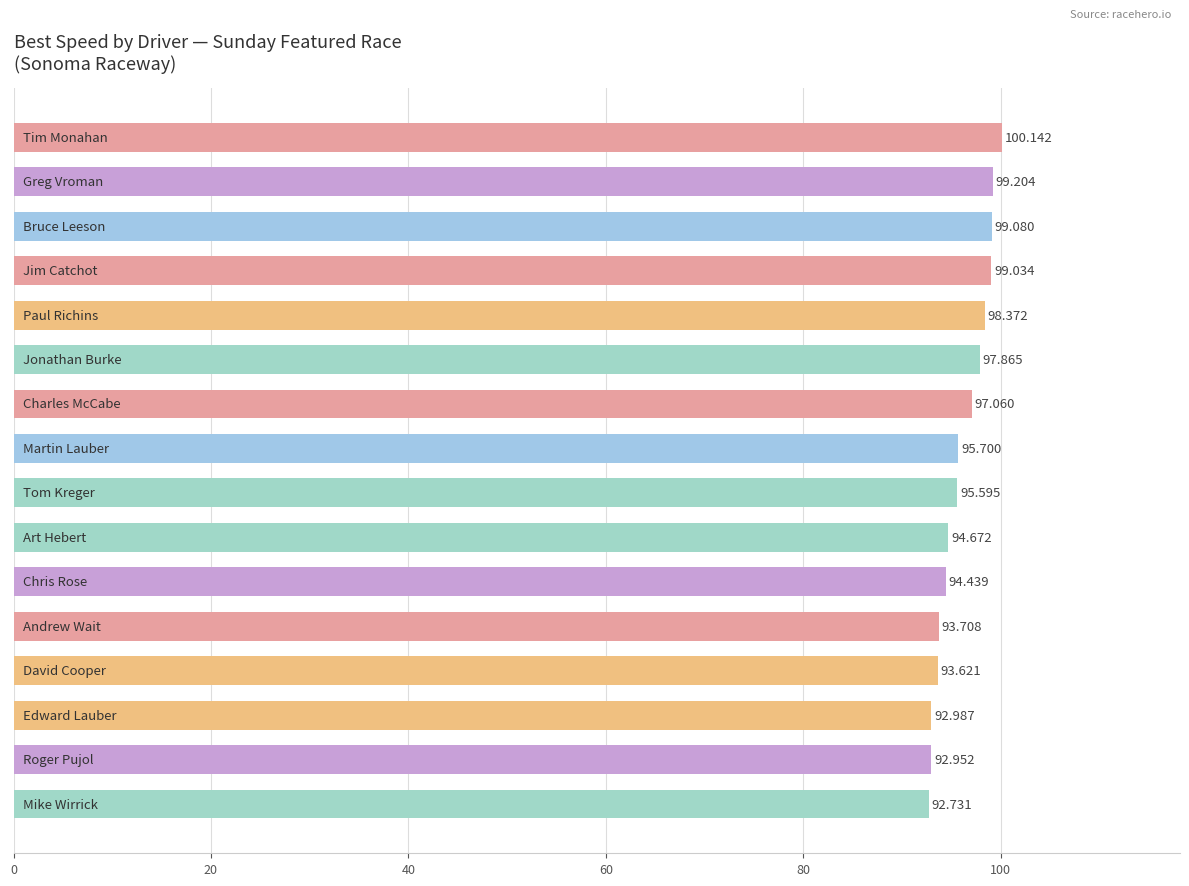

How many data points are less than 95?

7